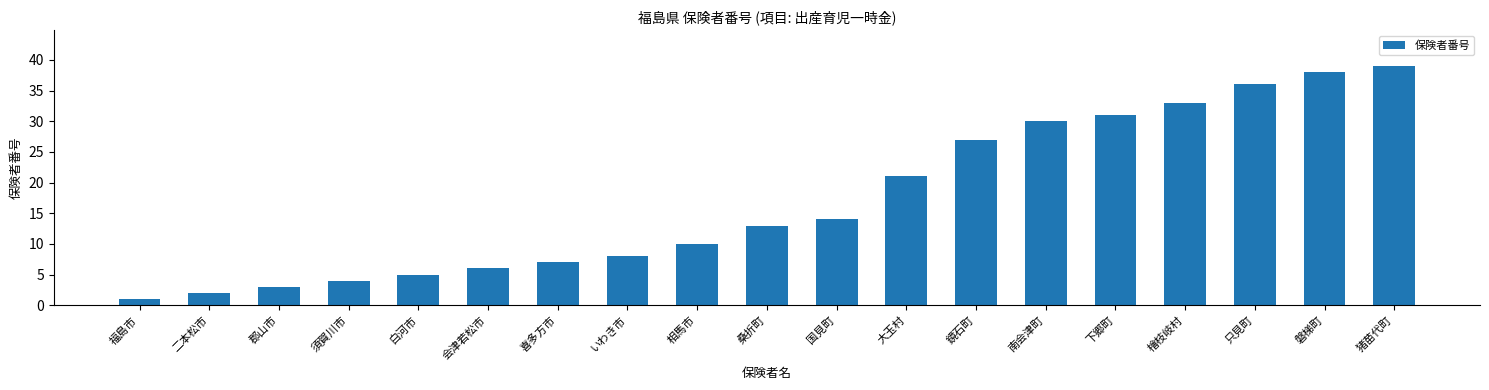

What is the change in value from 会津若松市 to 猪苗代町?

+33